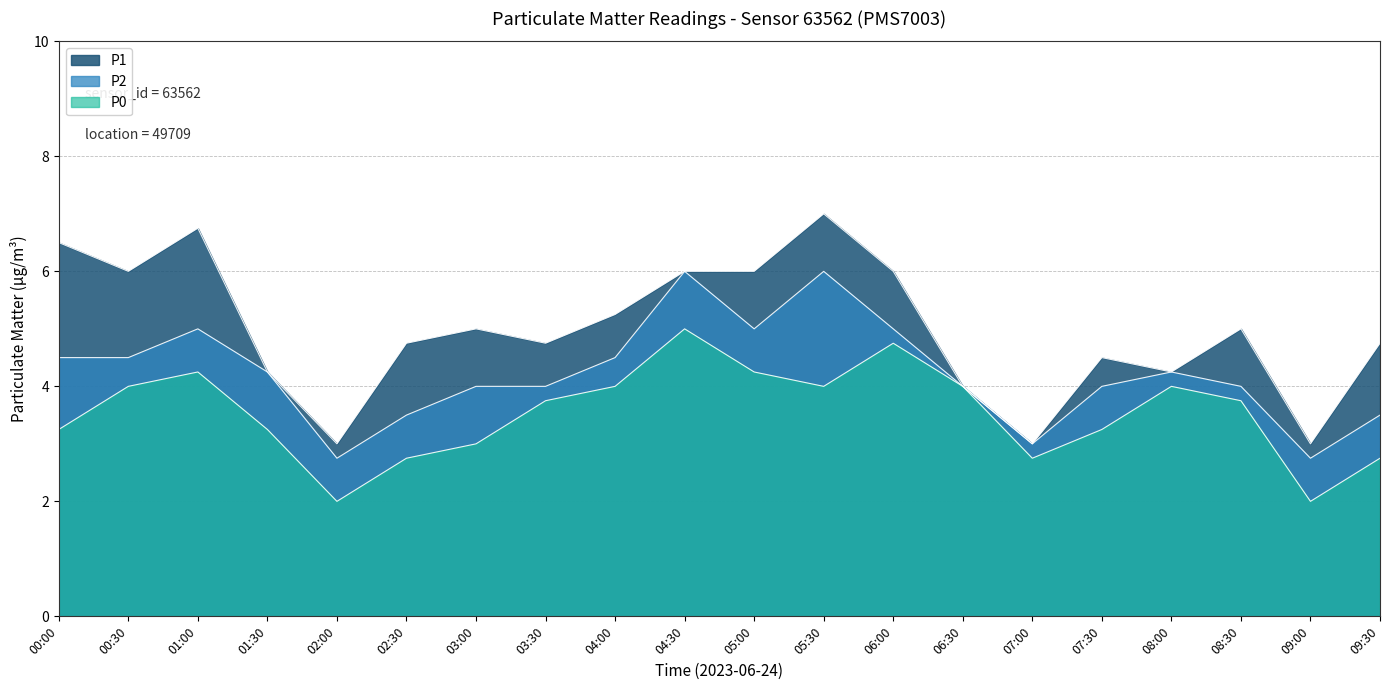

True or false: P1 and P0 cross at least once.

False